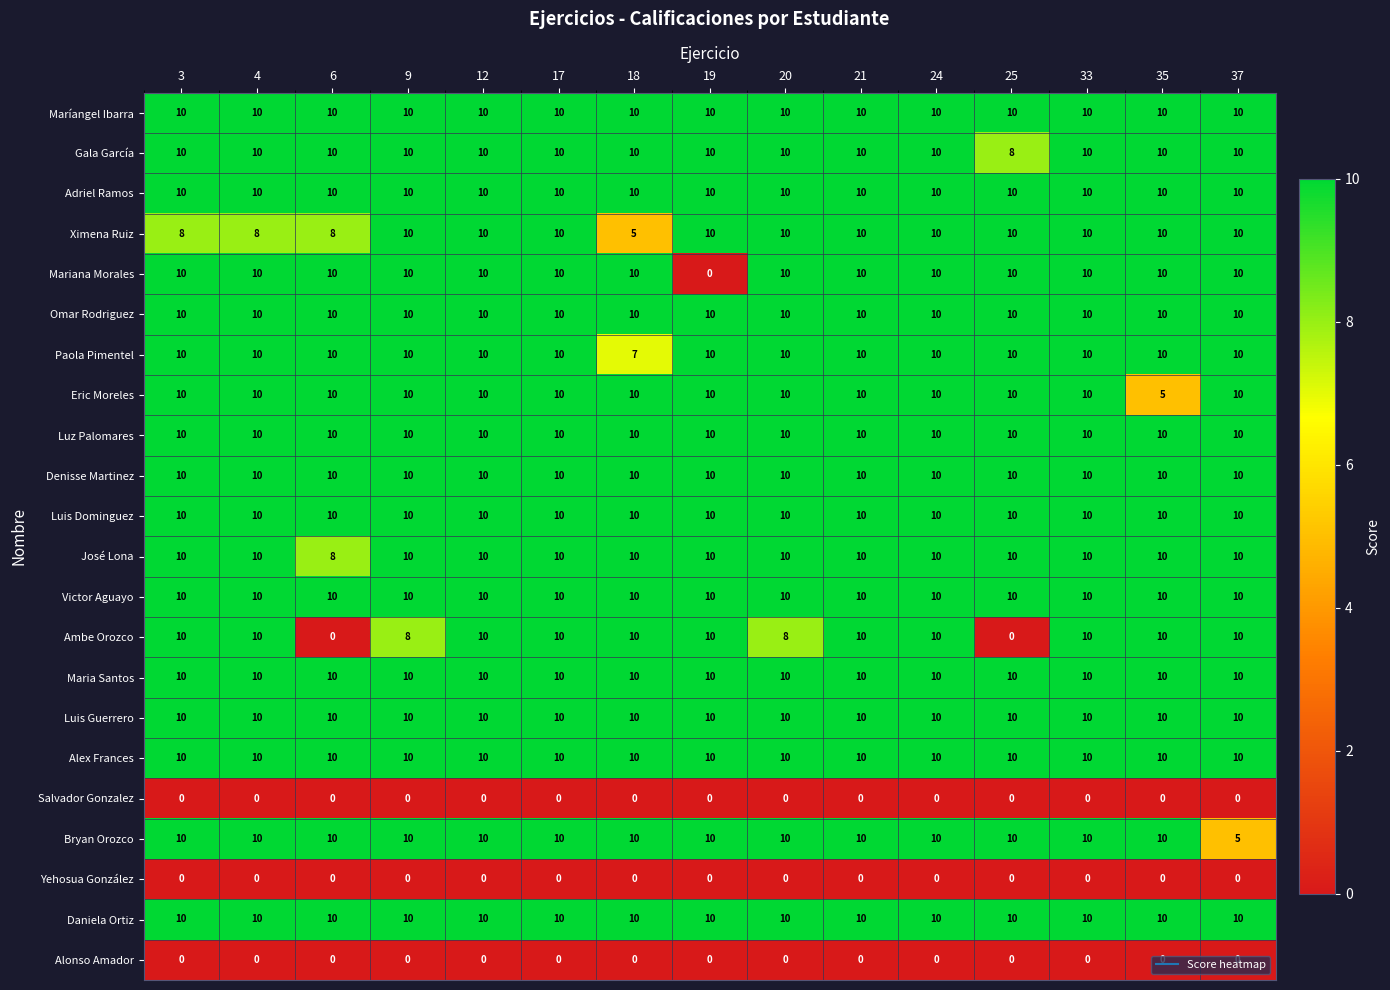

Between 3 and 17, which series saw the biggest shift?

Ximena Ruiz